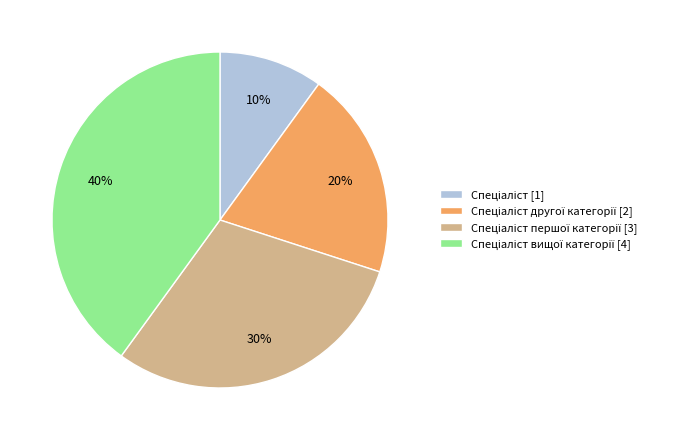

To the nearest percent, what is the average slice percentage?

25%